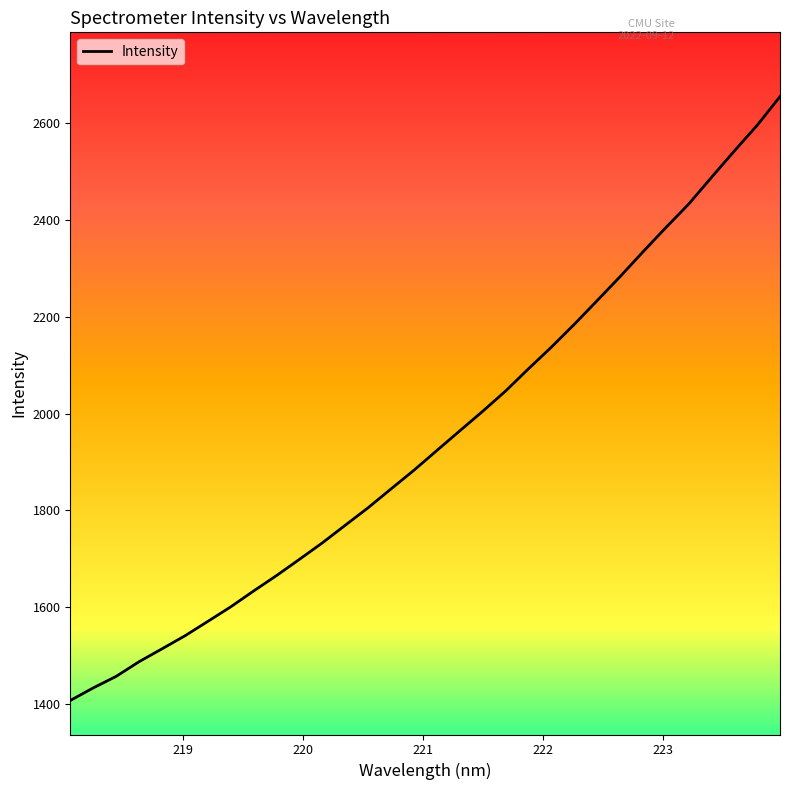

What is the average value?

1948.2